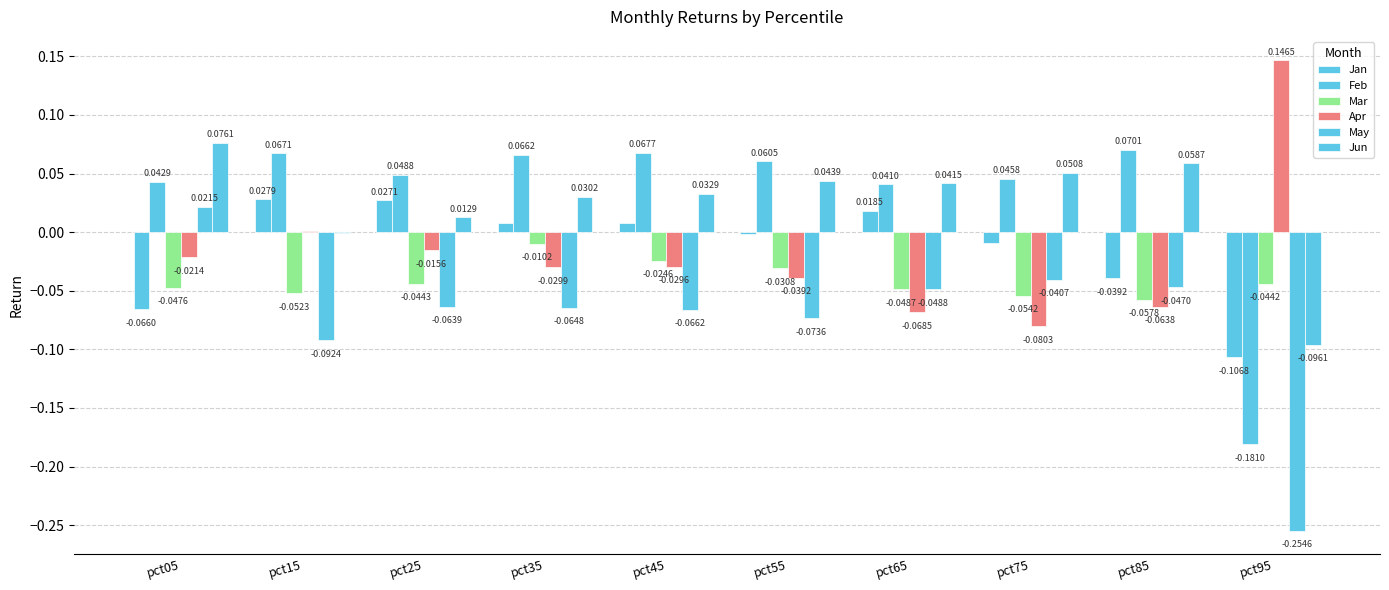

How many groups of bars are there?

10